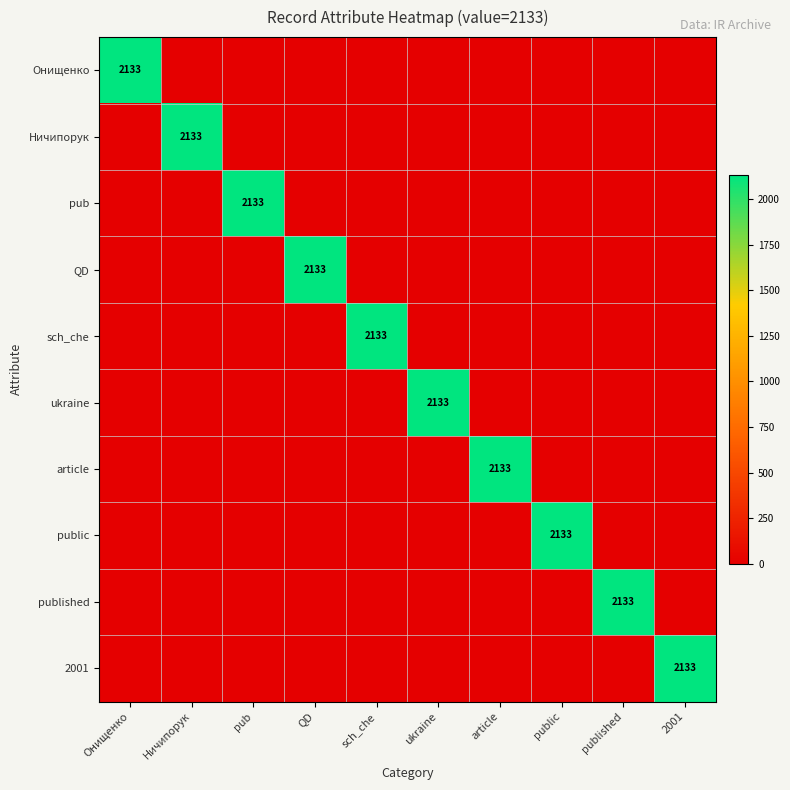

The value of QD at QD is 3775. True or false?

False